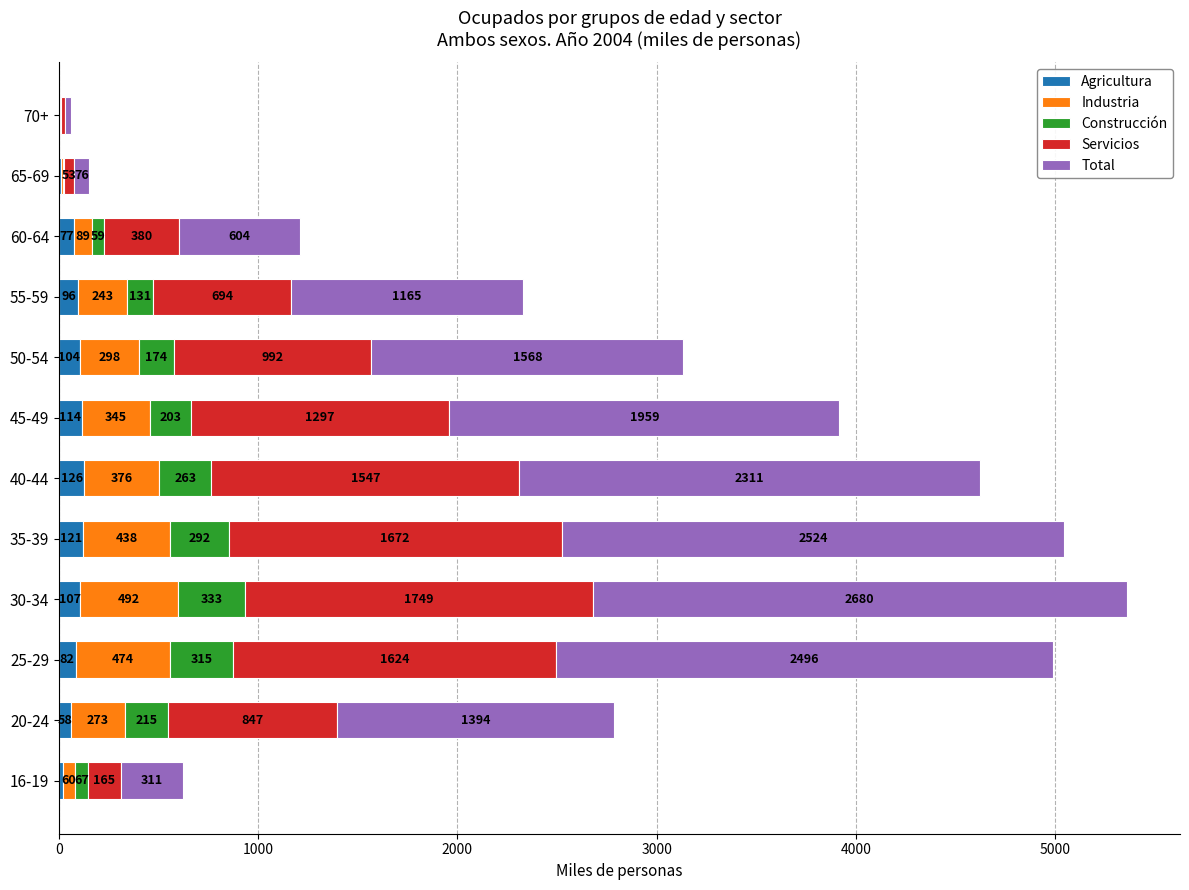

What is the maximum value for Agricultura?

125.9